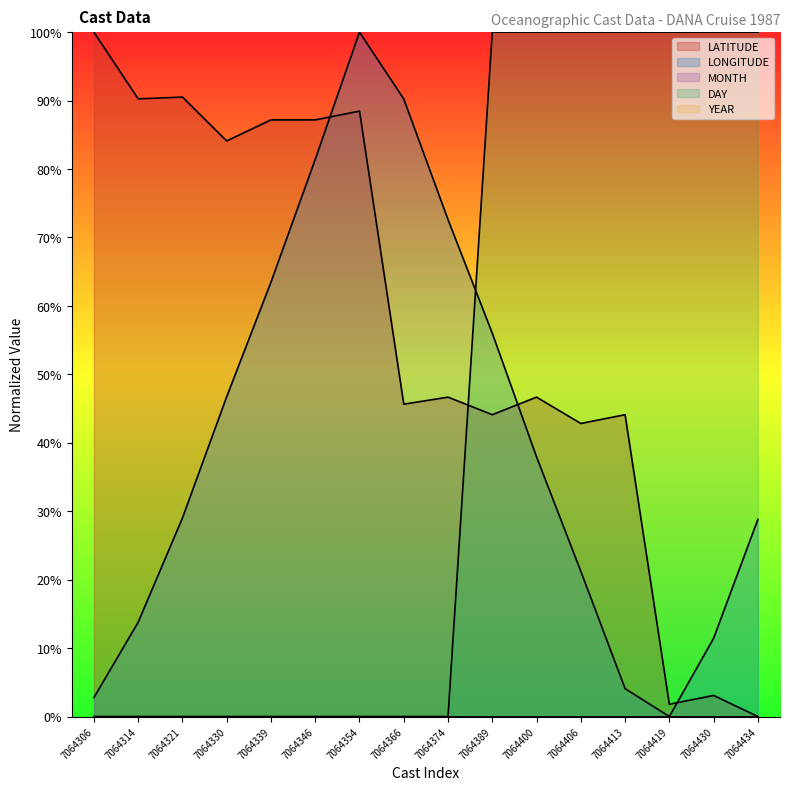

Rank the series at 7064321 from highest to lowest value.

LATITUDE, LONGITUDE, DAY